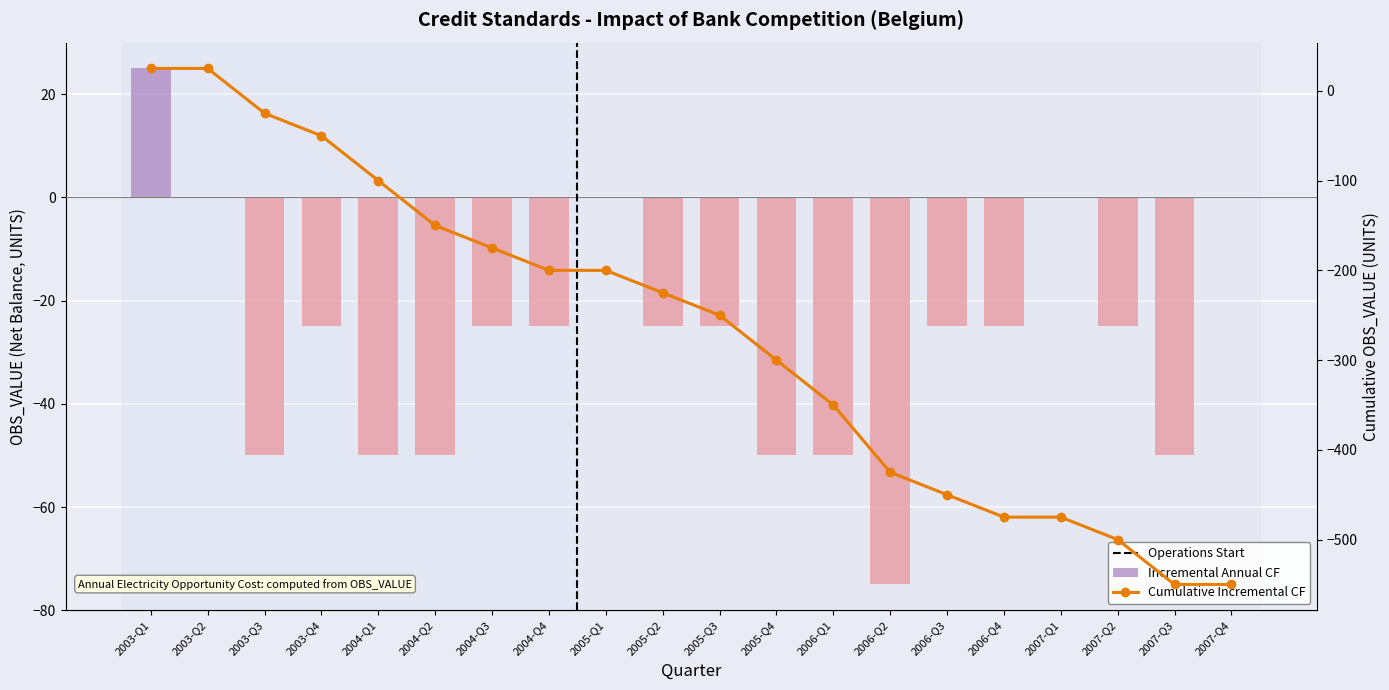

Reading left to right, what are all the values shown in this chart?

Incremental Annual CF: 2003-Q1=25	2003-Q2=0	2003-Q3=-50	2003-Q4=-25	2004-Q1=-50	2004-Q2=-50	2004-Q3=-25	2004-Q4=-25	2005-Q1=0	2005-Q2=-25	2005-Q3=-25	2005-Q4=-50	2006-Q1=-50	2006-Q2=-75	2006-Q3=-25	2006-Q4=-25	2007-Q1=0	2007-Q2=-25	2007-Q3=-50	2007-Q4=0
Cumulative Incremental CF: 2003-Q1=25	2003-Q2=25	2003-Q3=-25	2003-Q4=-50	2004-Q1=-100	2004-Q2=-150	2004-Q3=-175	2004-Q4=-200	2005-Q1=-200	2005-Q2=-225	2005-Q3=-250	2005-Q4=-300	2006-Q1=-350	2006-Q2=-425	2006-Q3=-450	2006-Q4=-475	2007-Q1=-475	2007-Q2=-500	2007-Q3=-550	2007-Q4=-550